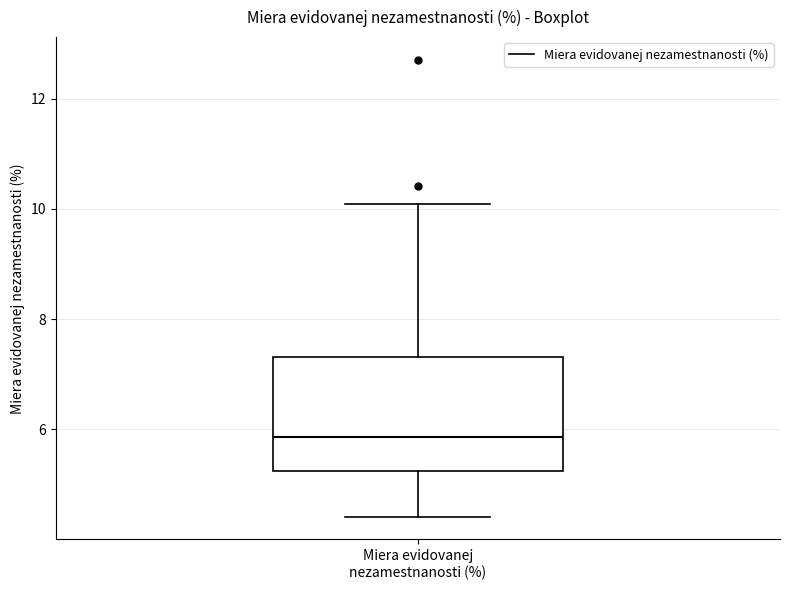

Transcribe this box plot: give where the median line is, the range the box spans, and where the two whiskers end, as read against the y-axis. The values are not printed on the chart, so give them approximately, as read against the axis.

median 5.8, box 5.2 to 7.4, whiskers 4.4 to 10.0